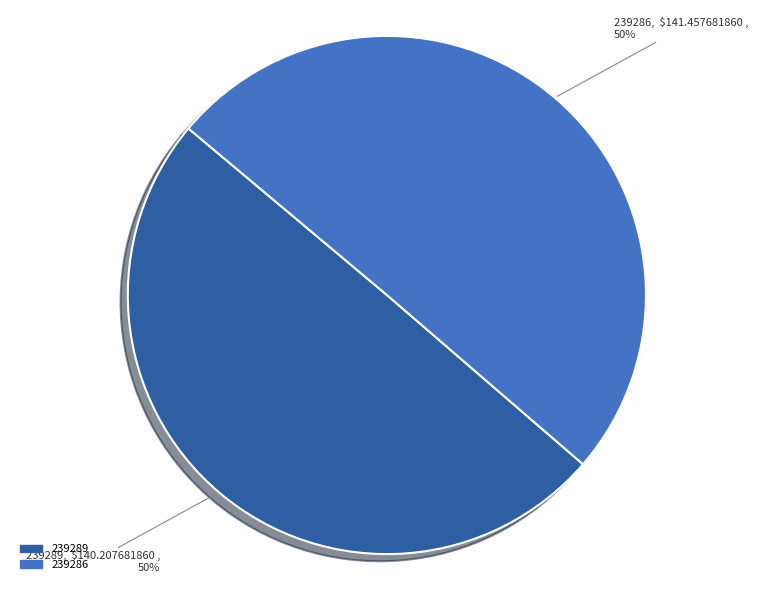

Is the sum of 239289 and 239286 greater than half?

Yes